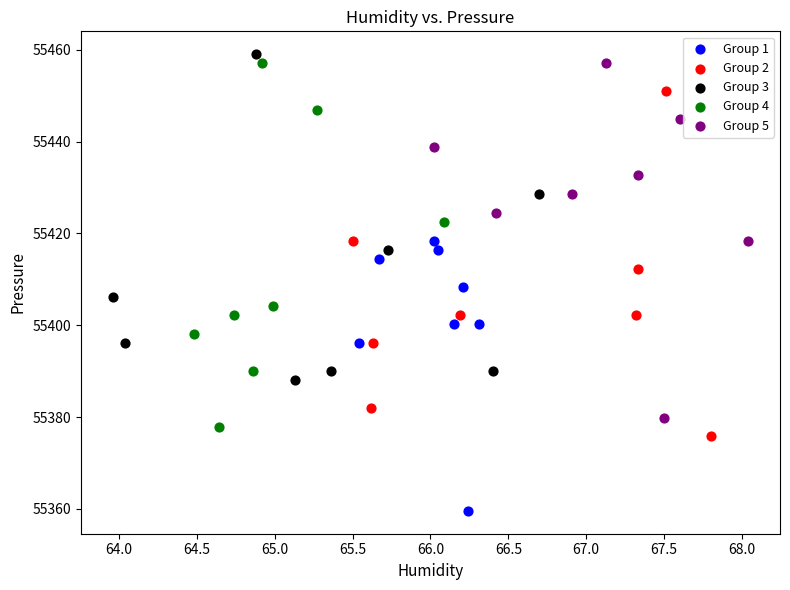

Which series reaches the minimum Y coordinate?

Group 1